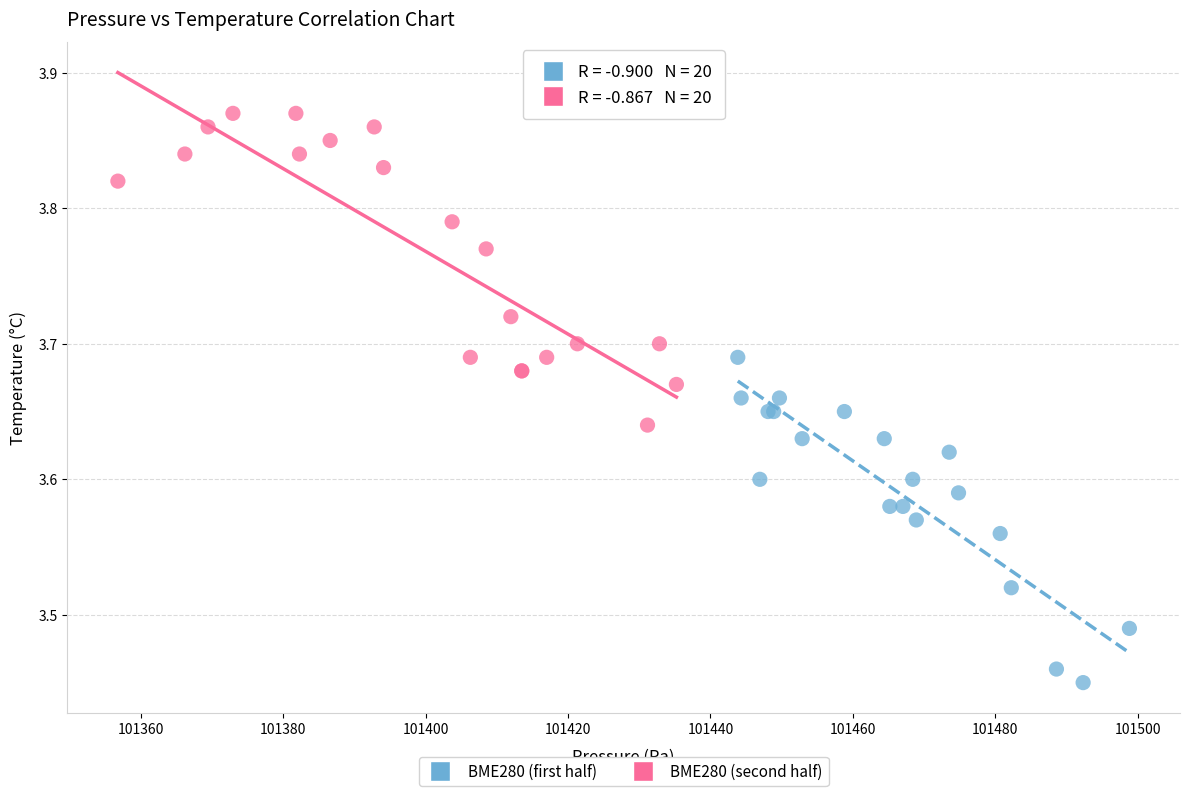

Which series reaches the maximum Y coordinate?

BME280 (second half)